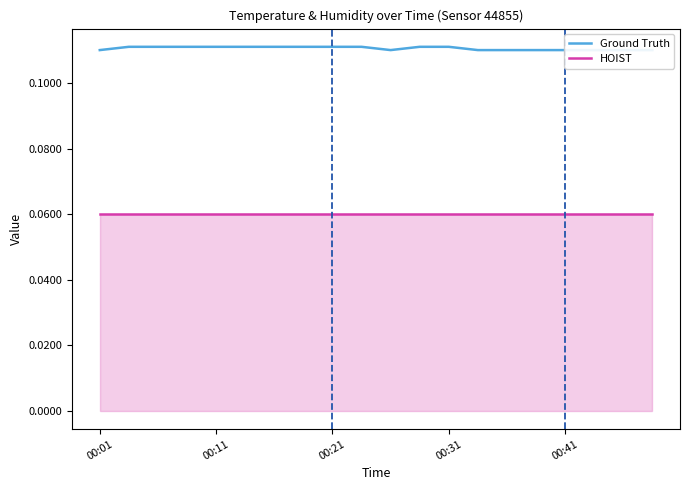

Which series has the largest range (max minus min)?

Ground Truth